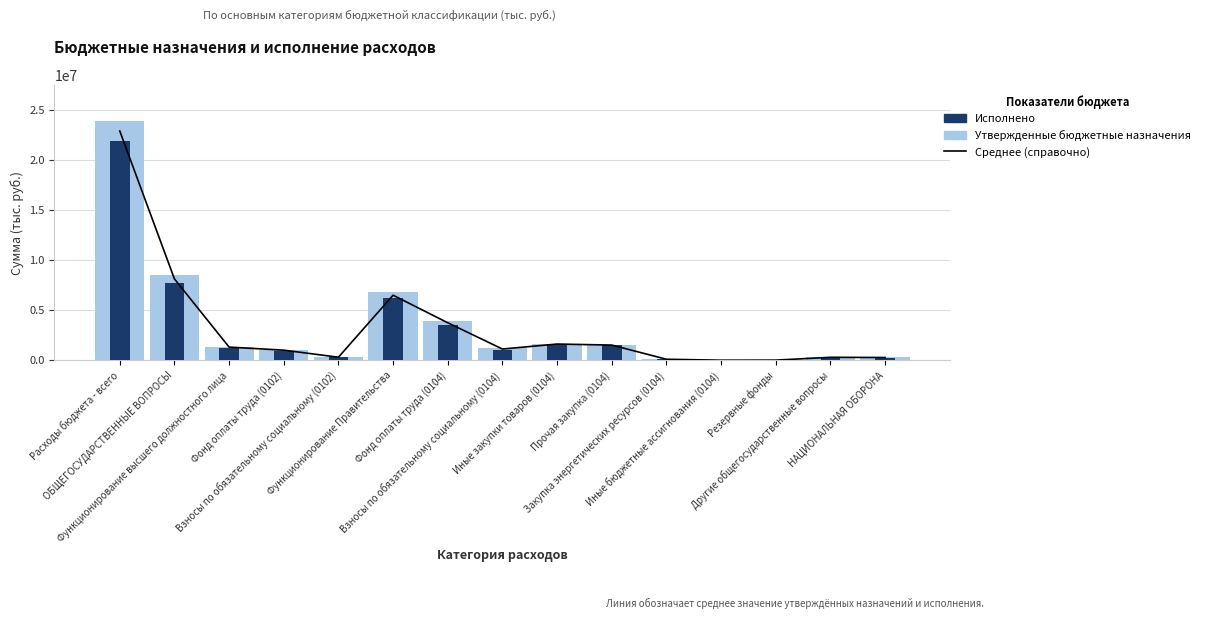

Rank the series at НАЦИОНАЛЬНАЯ ОБОРОНА from lowest to highest value.

Исполнено, Среднее (назначения+исполнение)/2, Утвержденные бюджетные назначения